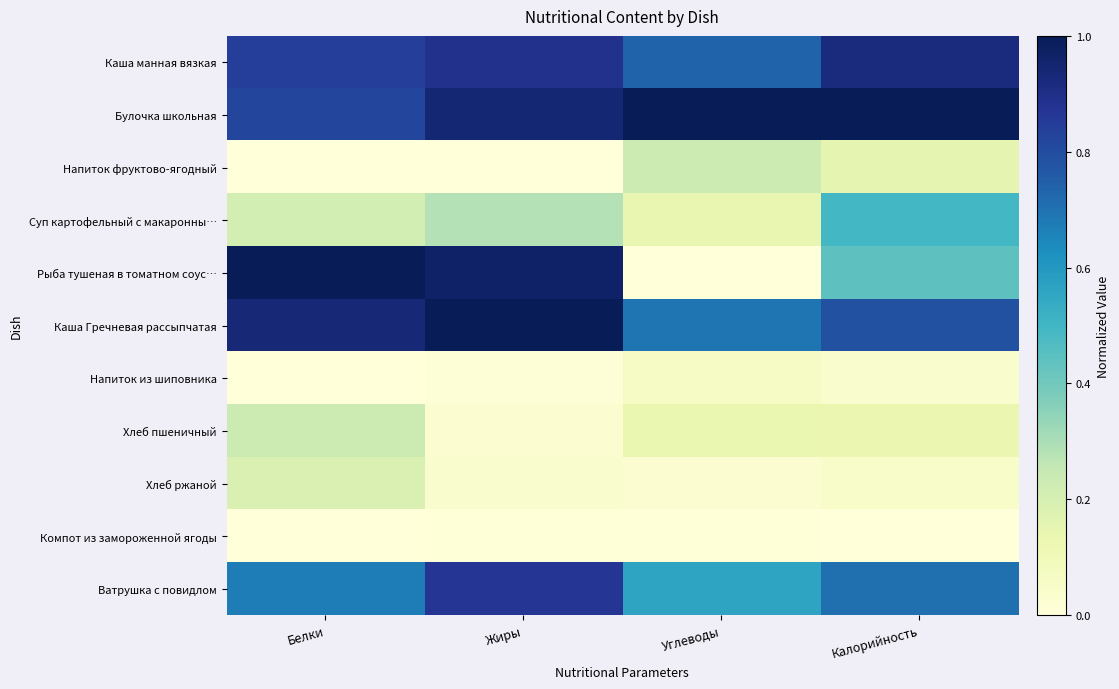

Which series has the largest total across all categories?

Булочка школьная